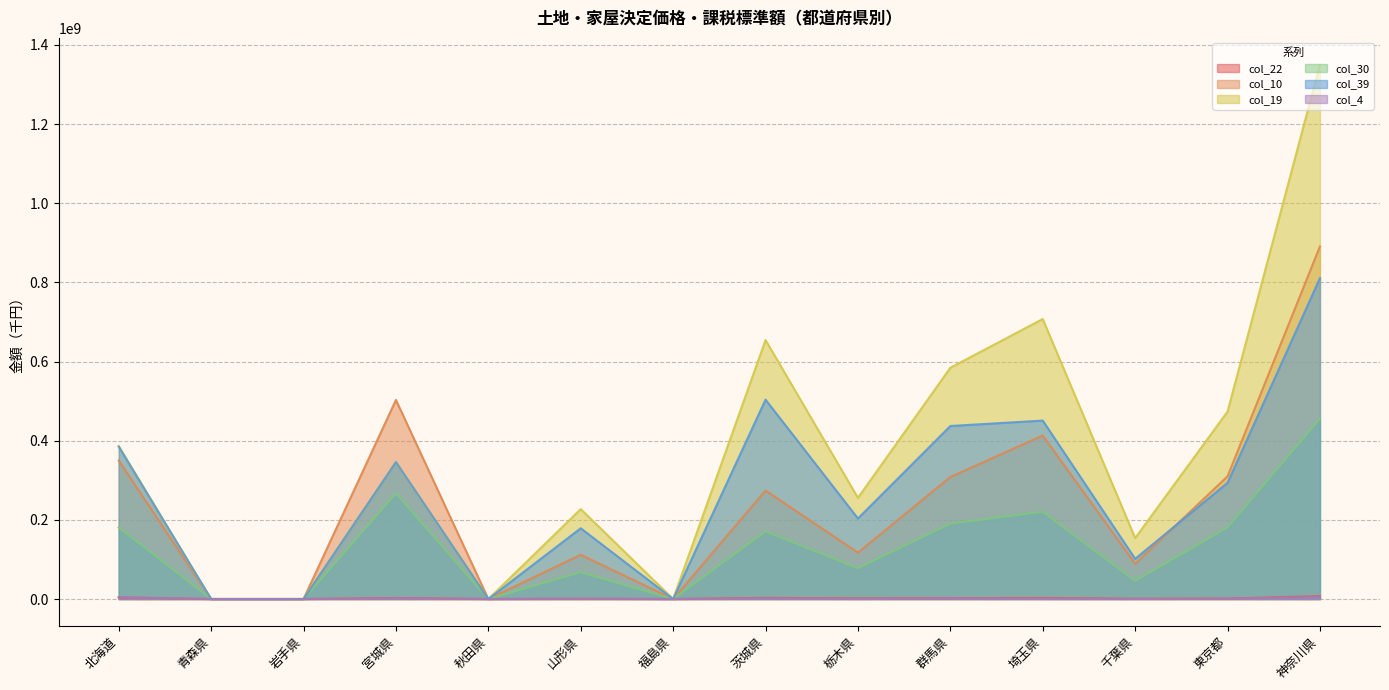

What is the average value of the col_39 series?

265009026